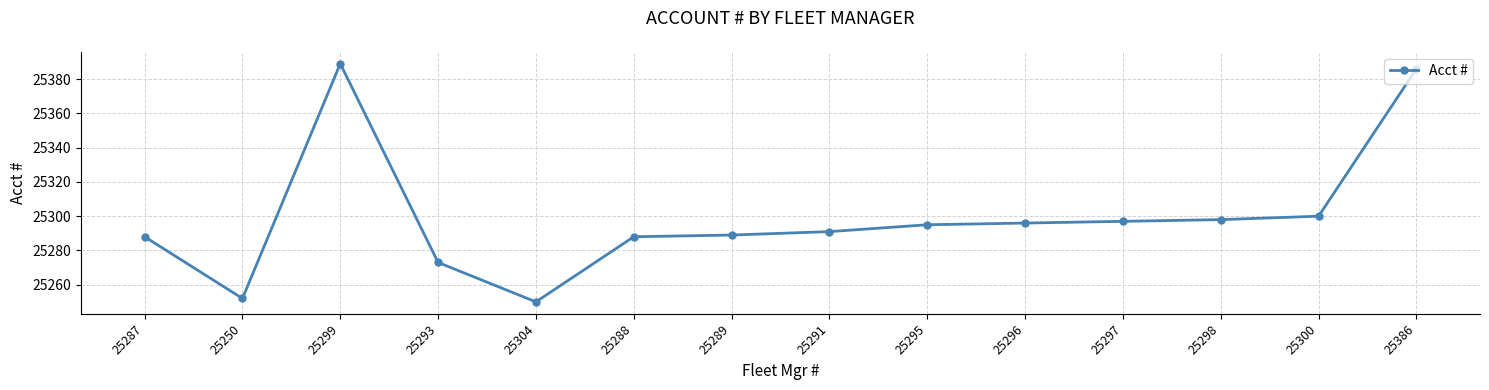

How many distinct data groups are displayed?

1